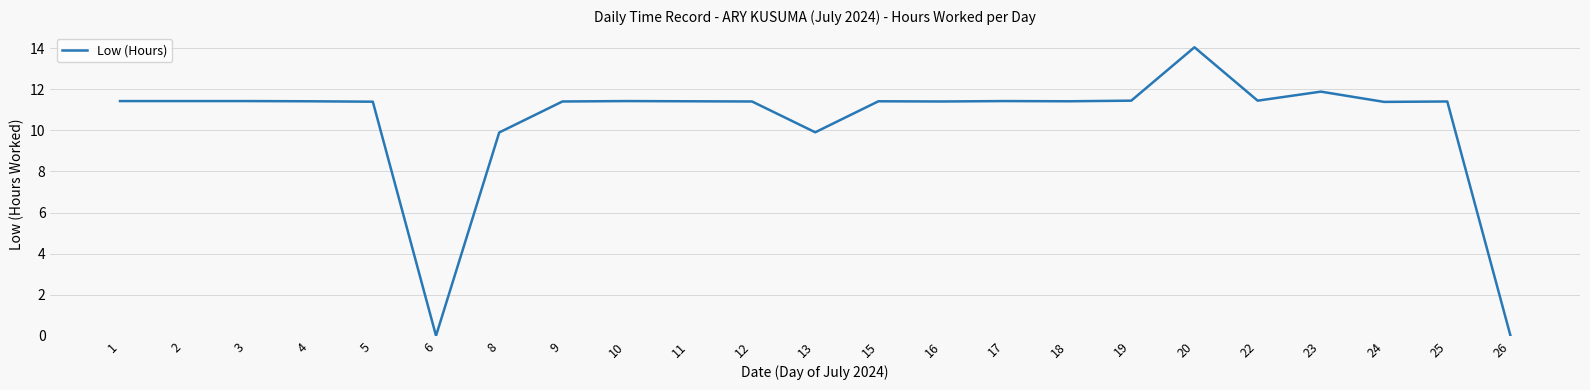

What is the difference between the values at 19 and 23?

0.4